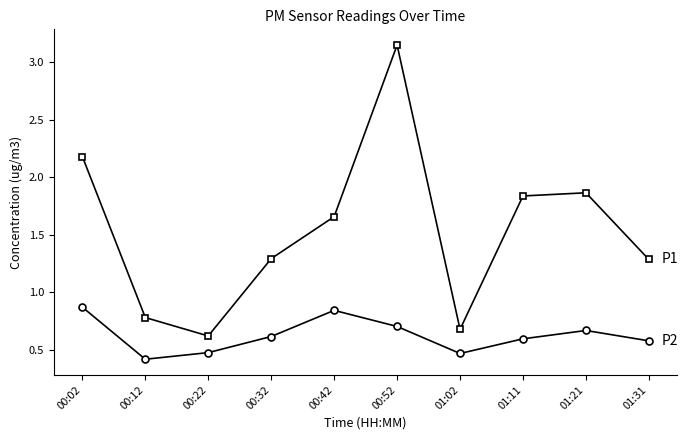

What is the spread (max minus min) of values at 01:11?

1.2